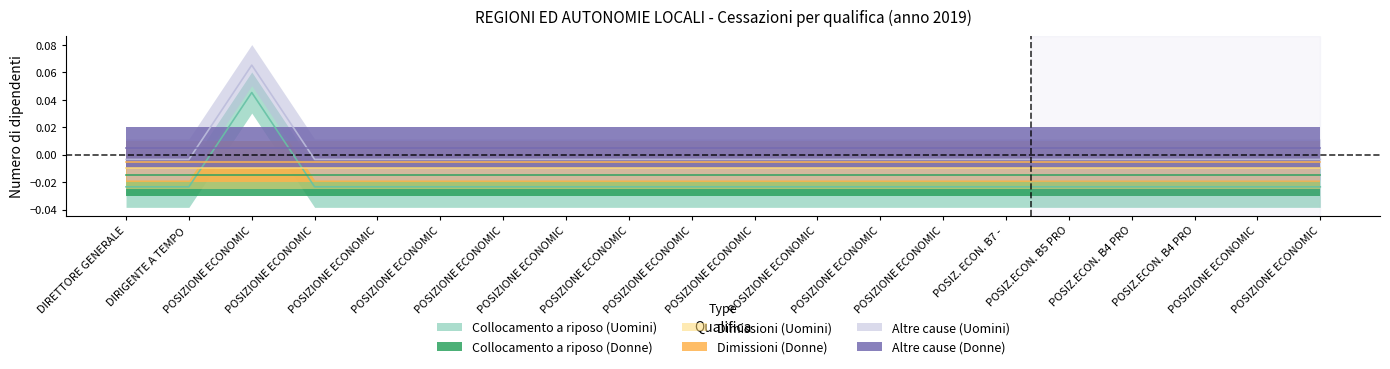

Is the value of Dimissioni (Donne) at POSIZIONE ECONOMICA B8 greater than the value of Dimissioni (Uomini) at POSIZ.ECON. B4 PROFILI ACCESSO B3?

No